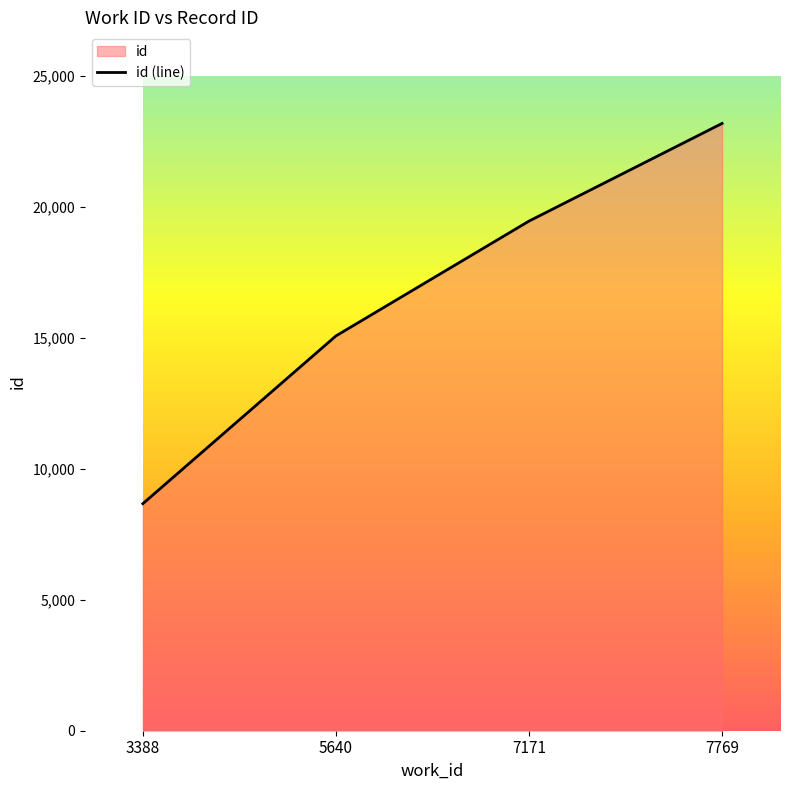

How many lines are shown in the chart?

1